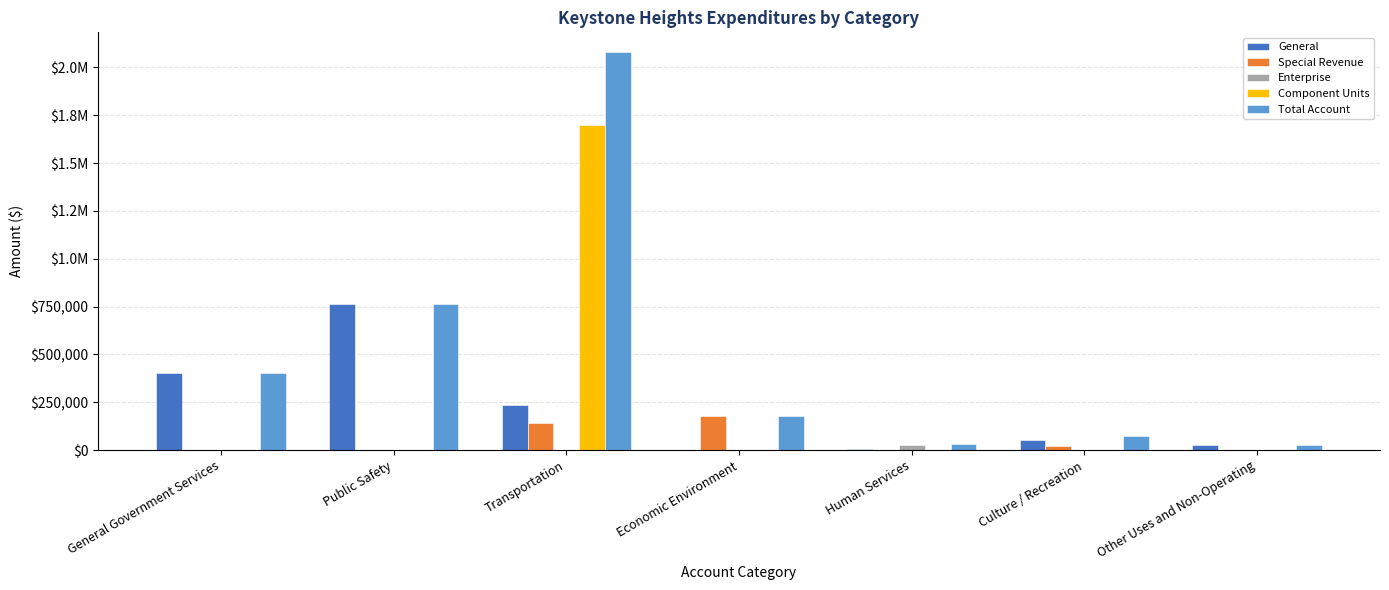

Does the chart contain stacked bars?

No